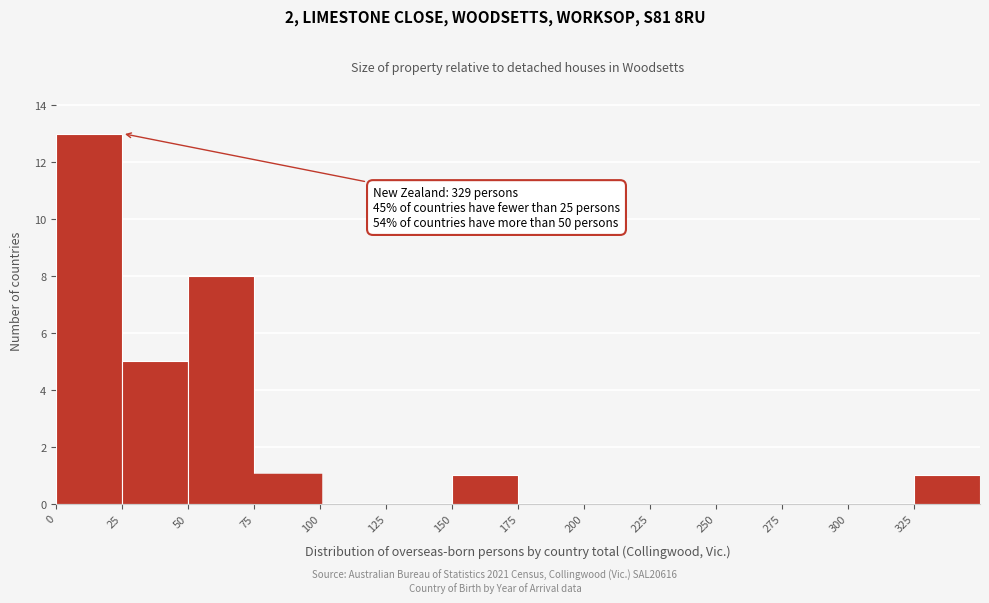

Over which range of the x-axis is the bar tallest?

0 to 25